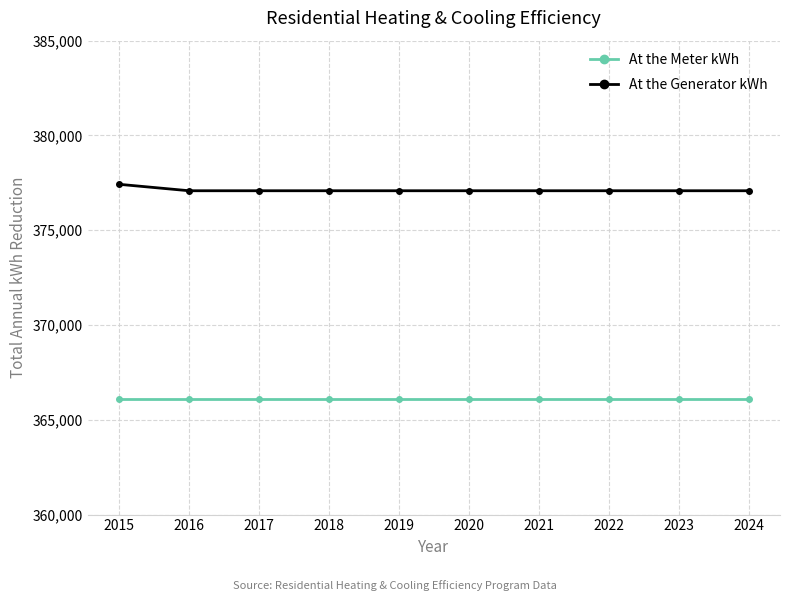

What is the difference between the highest and lowest values at 2023?

10983.0